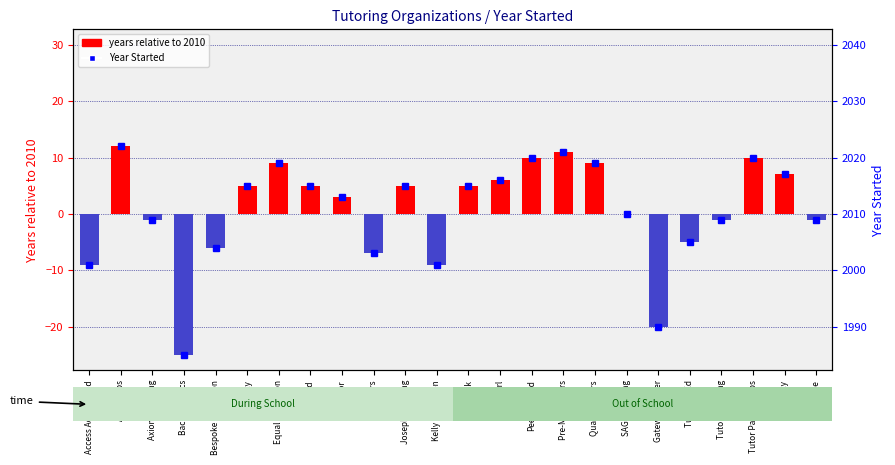

How many values are above zero?

13